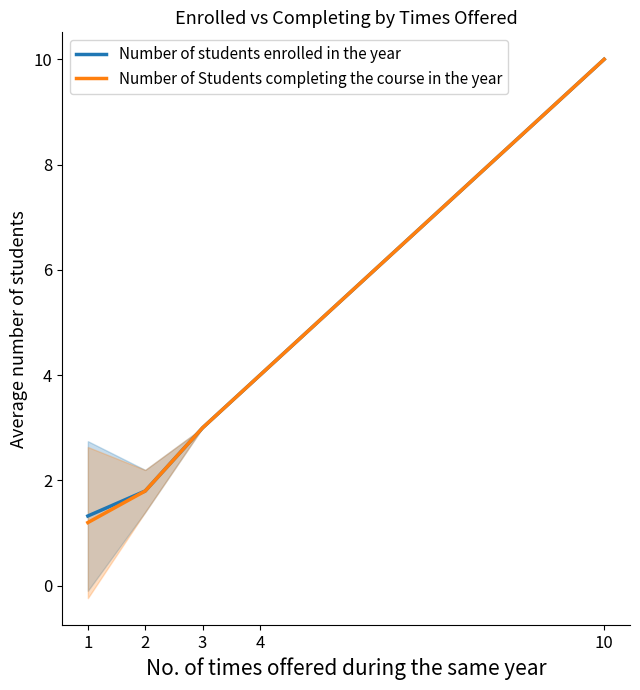

Where does the Number of students enrolled in the year series first go above 3?

4